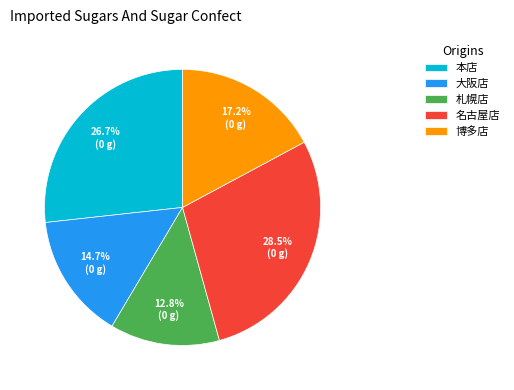

What portion of the pie excludes 本店?

73.3%